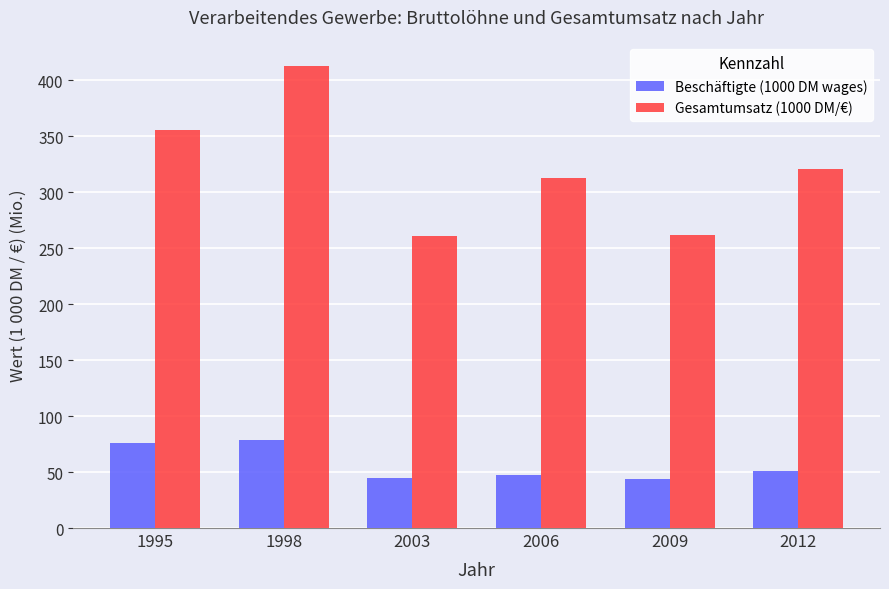

What is the maximum value shown in the chart?

413.0